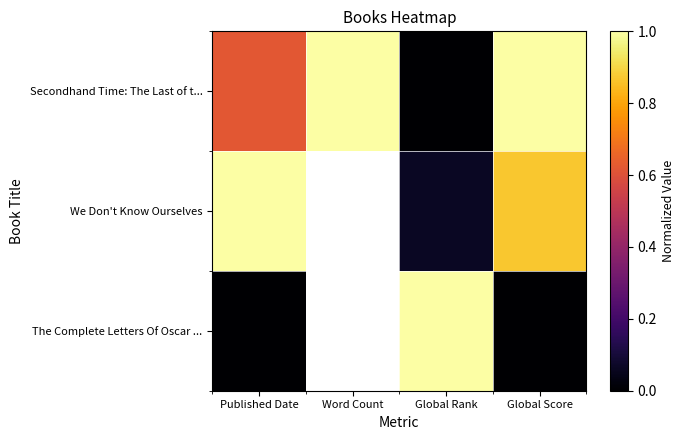

Which category has the highest value in the We Don't Know Ourselves series?

Published Date